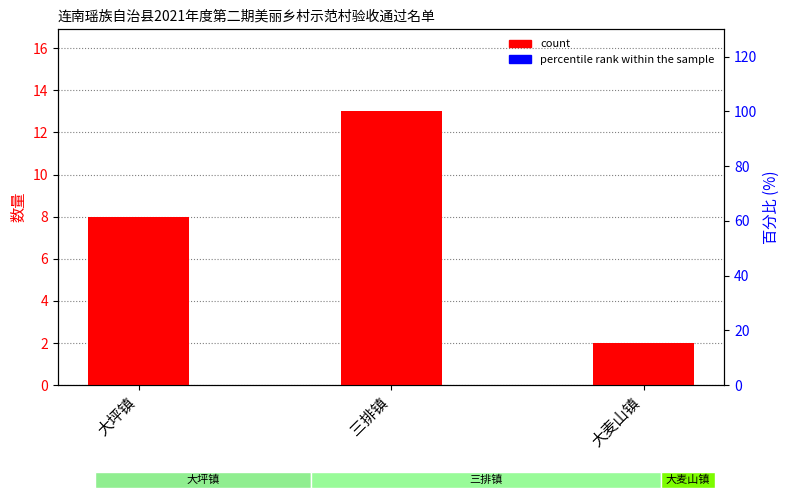

Which category has the highest value across all series?

三排镇